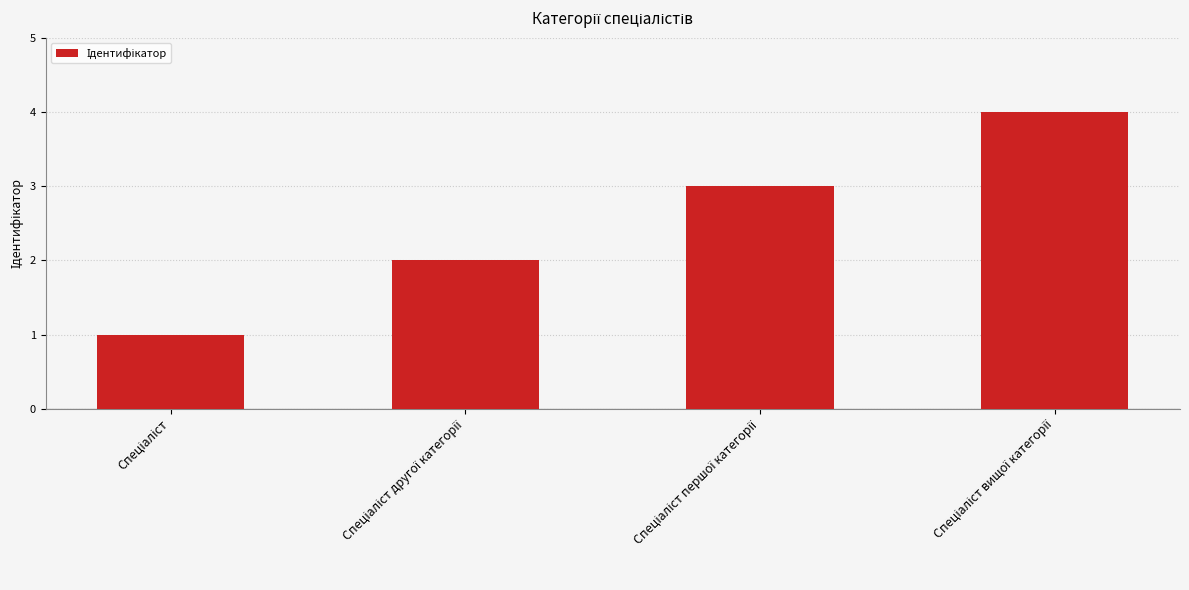

What is the difference between the maximum and minimum values?

3